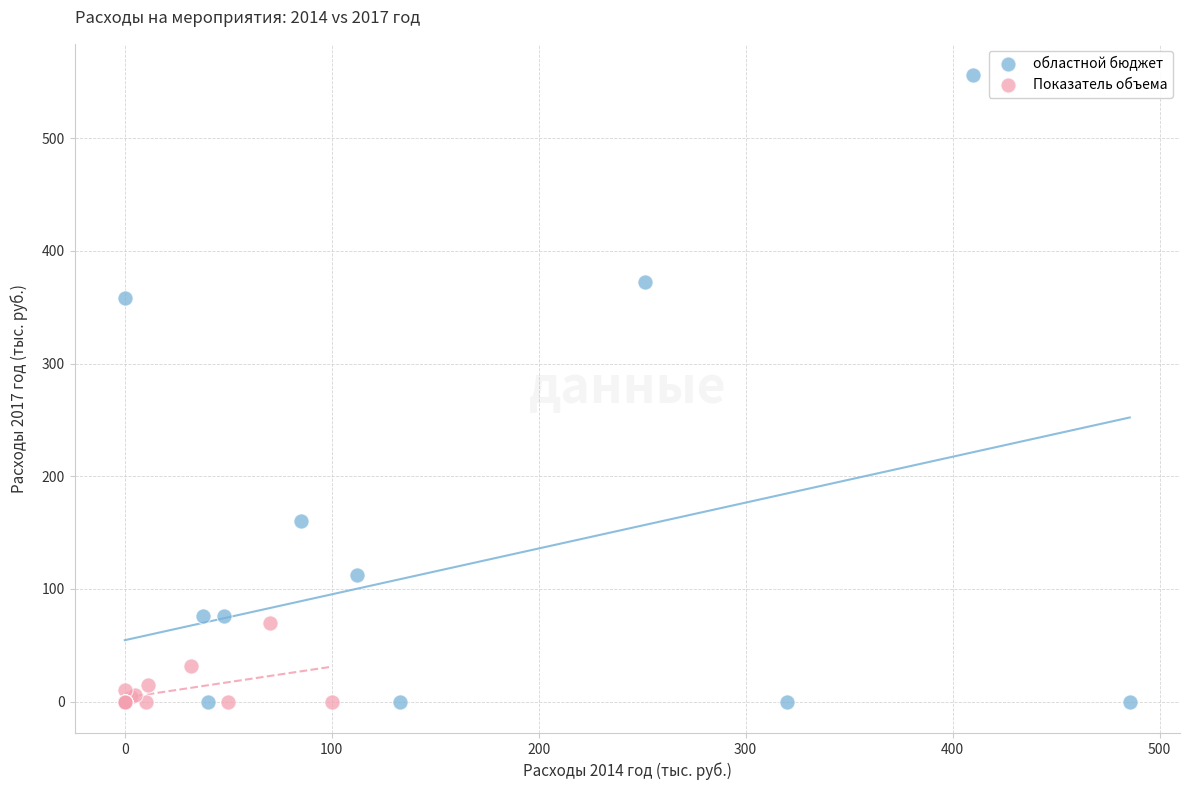

Which series reaches the maximum Y coordinate?

областной бюджет